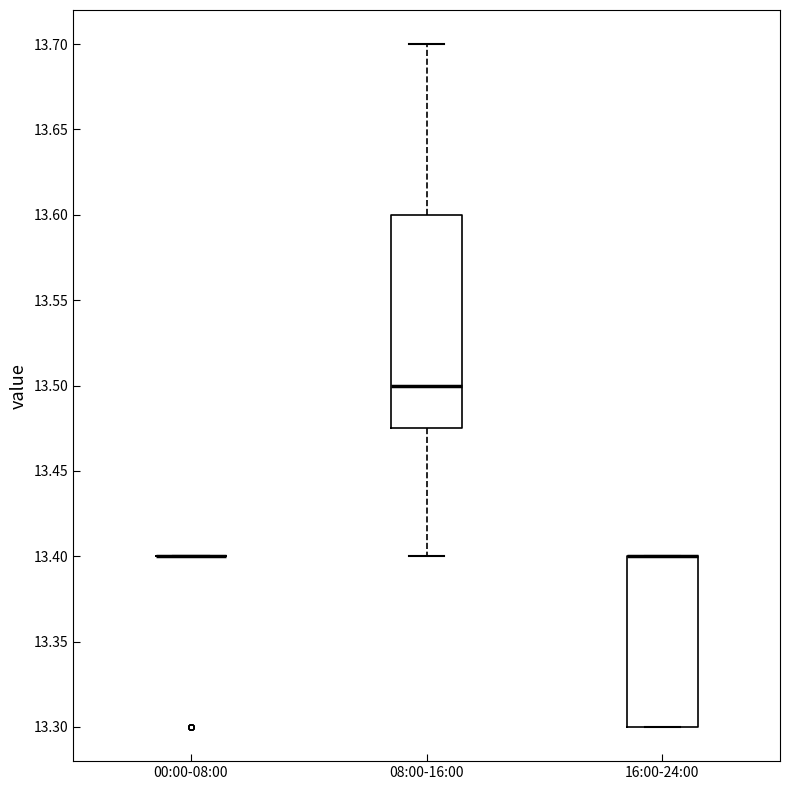

Reading left to right, transcribe this box plot: for each box, give where its median line is, the range the box spans, and where its two whiskers end, as read against the y-axis. The values are not printed on the chart, so give them approximately, as read against the axis.

00:00-08:00: box collapsed to a line at 13.400, whiskers 13.400 to 13.400
08:00-16:00: median 13.500, box 13.475 to 13.600, whiskers 13.400 to 13.700
16:00-24:00: median 13.400 (drawn on the box's upper edge), box 13.300 to 13.400, whiskers 13.300 to 13.400